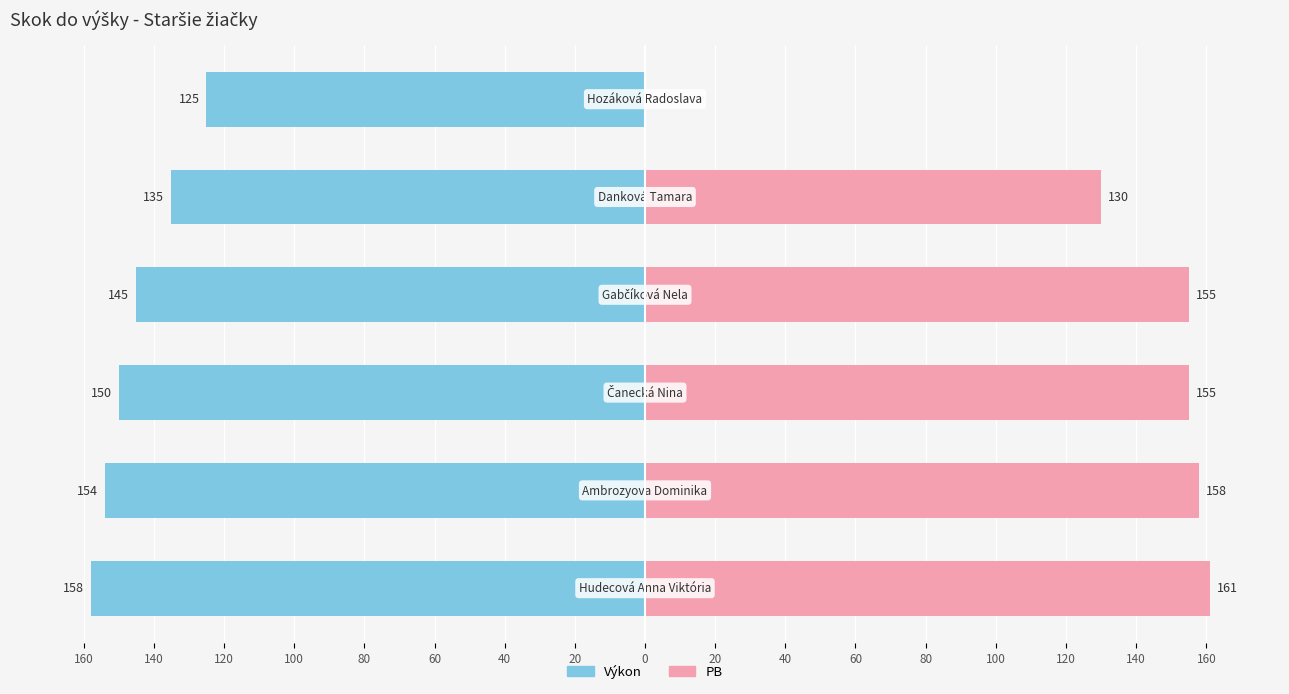

What is the value of the Výkon bar at the 4th from the left?

-145